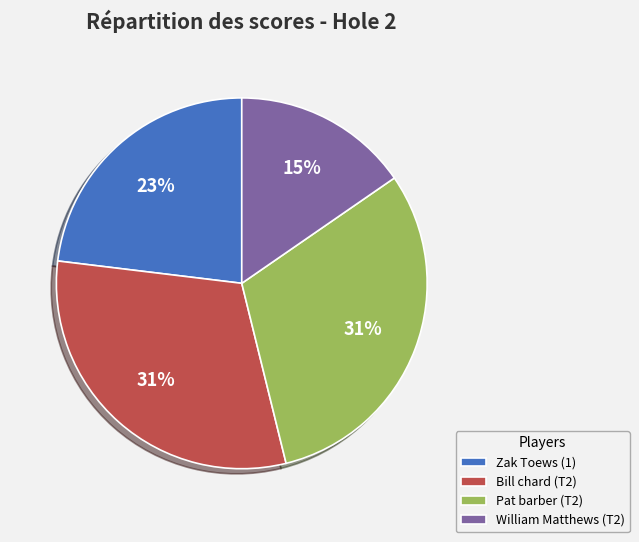

The Bill chard (T2) slice represents 31% of the pie. True or false?

True